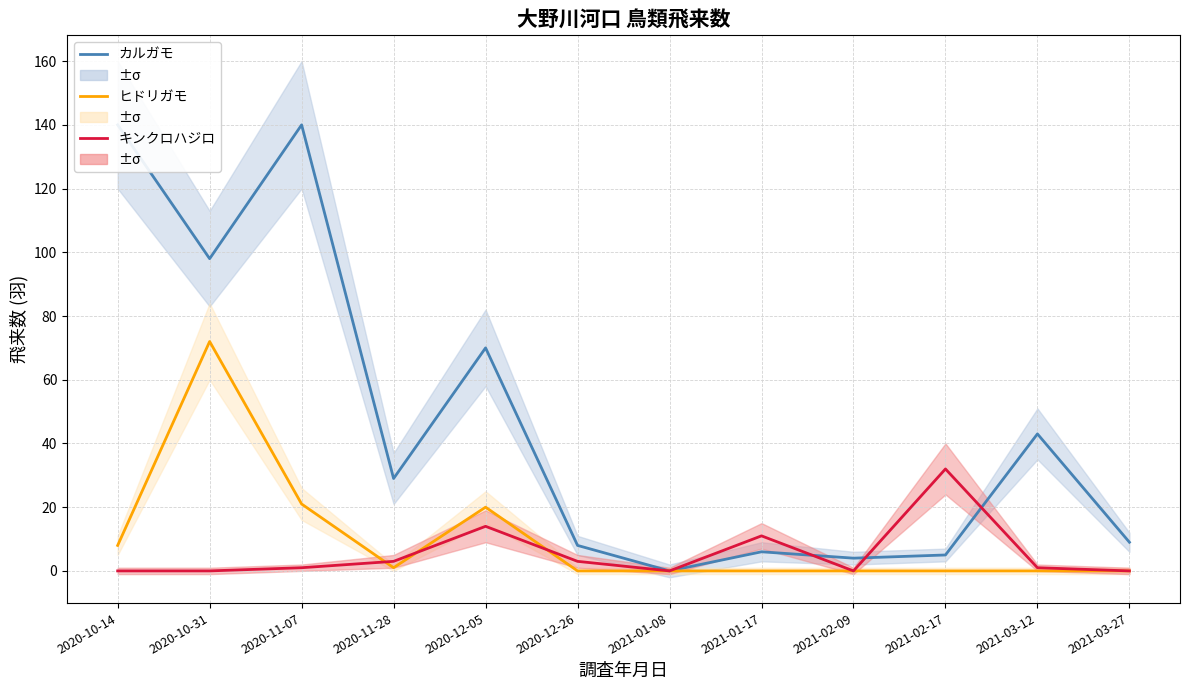

Is this an area chart (filled region under the line)?

No